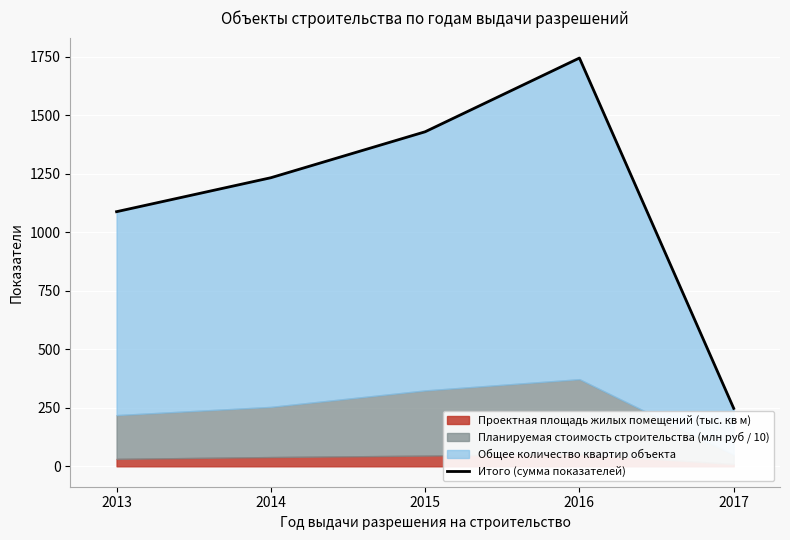

What is the average value?

1148.3